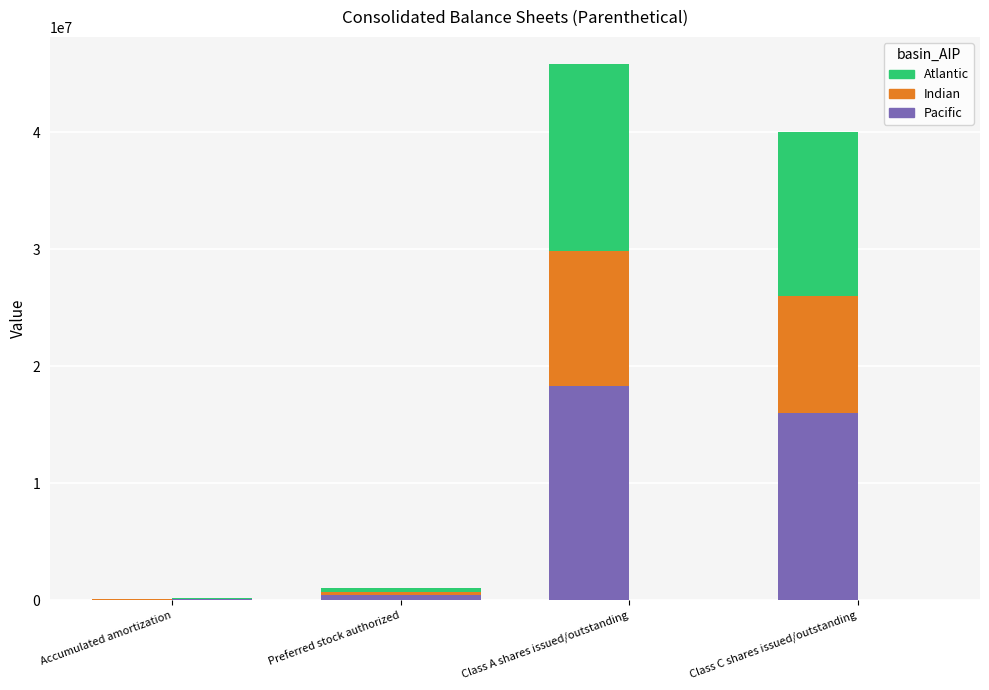

What is the sum of all Indian values?

21743151.2